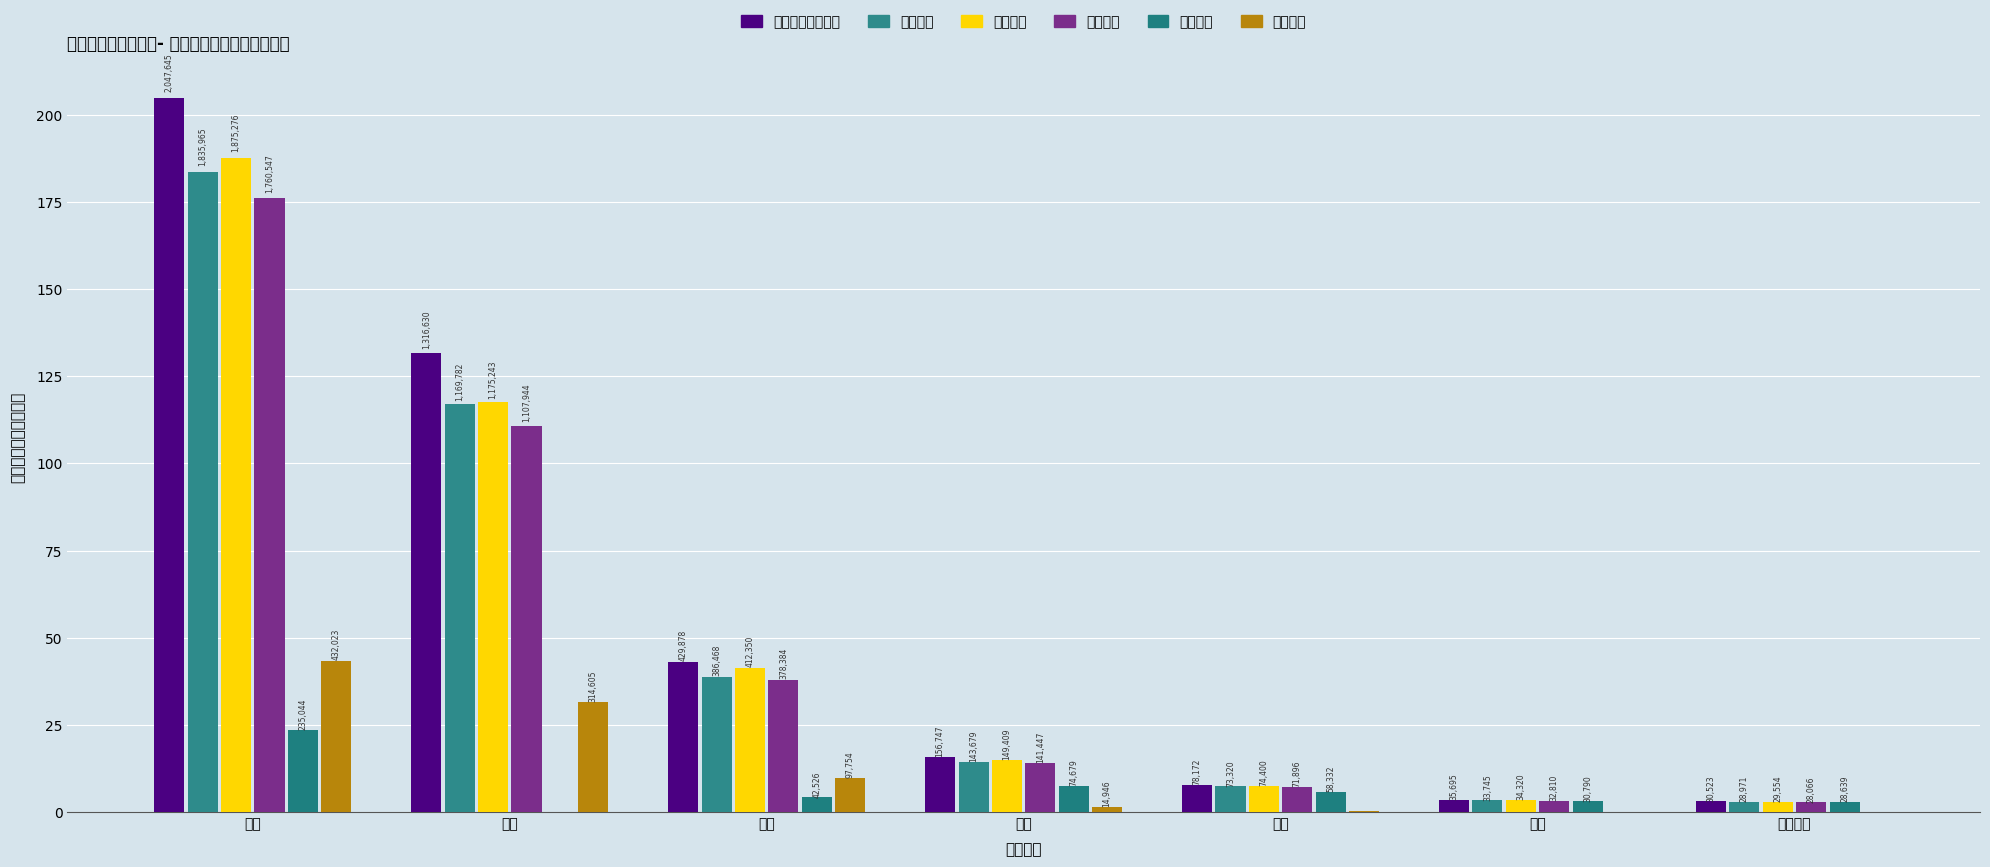

Which series has the widest spread of values?

総数（実人員数）